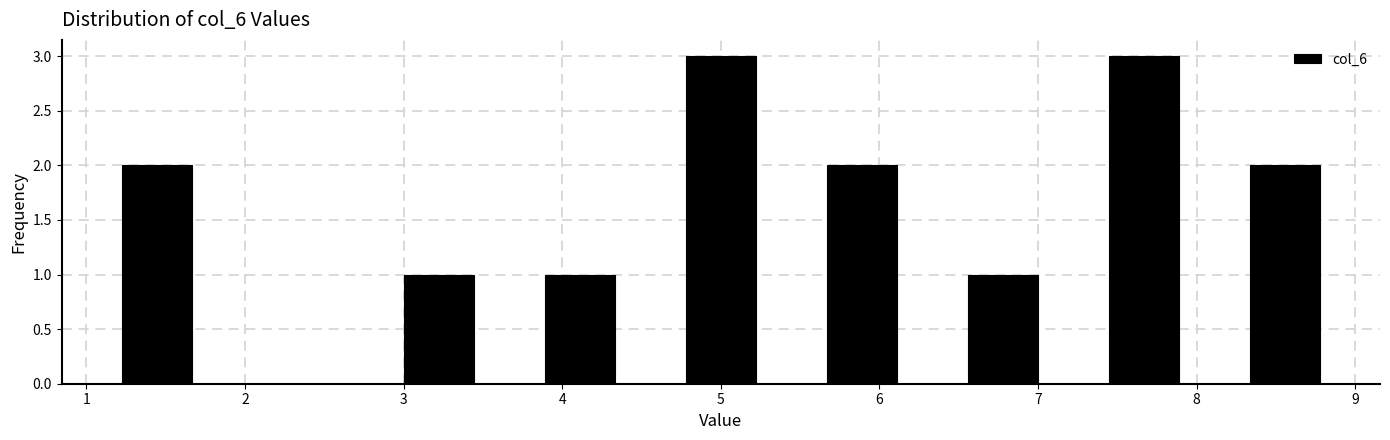

Reading left to right, list every bar in this chart as the range it spans on the x-axis followed by its height. Neither the bar edges nor the heights are printed on the chart, so give them approximately, as read against the axes.

1.0 to 1.9: 2
1.9 to 2.8: 0
2.8 to 3.7: 1
3.7 to 4.6: 1
4.6 to 5.4: 3
5.4 to 6.3: 2
6.3 to 7.2: 1
7.2 to 8.1: 3
8.1 to 9.0: 2